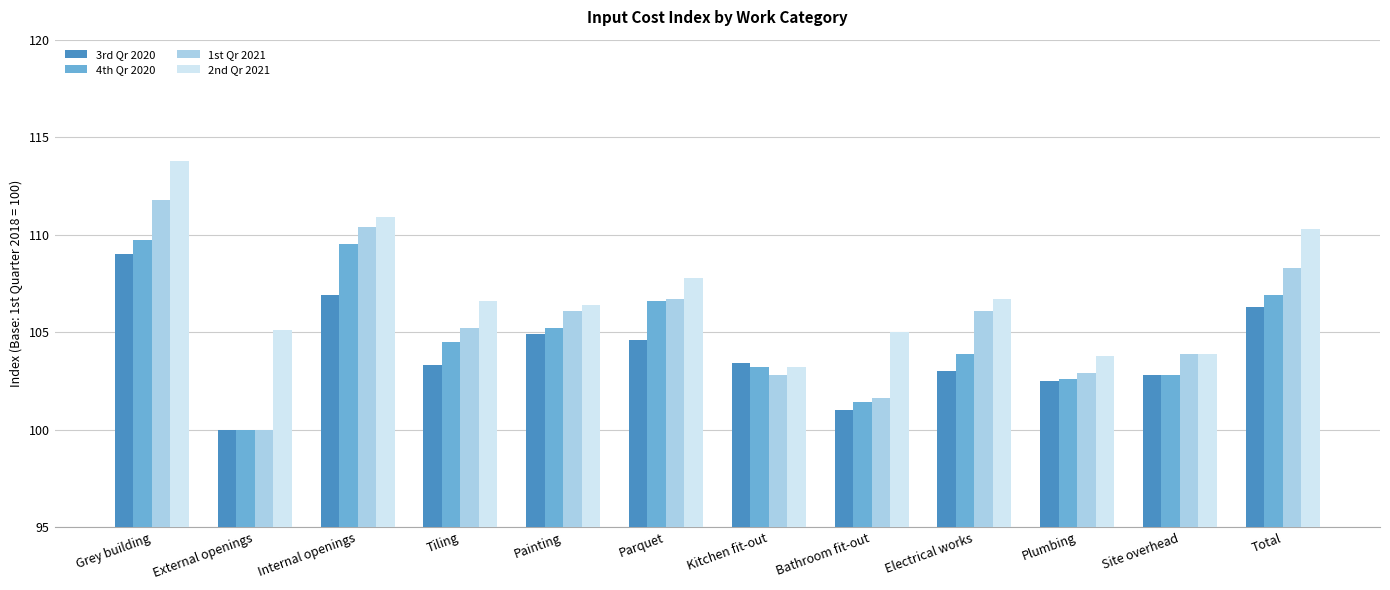

What is the difference between the maximum and minimum values in the 4th Qr 2020 series?

9.7